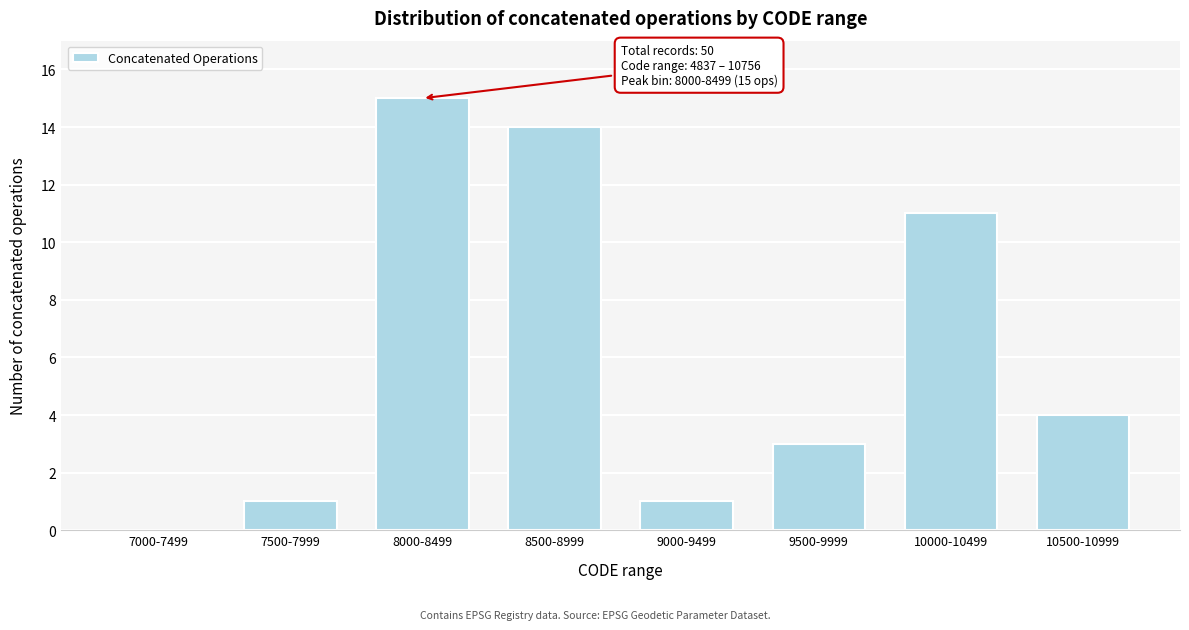

Reading left to right, list all the values displayed in this chart.

7000-7499=0	7500-7999=1	8000-8499=15	8500-8999=14	9000-9499=1	9500-9999=3	10000-10499=11	10500-10999=4